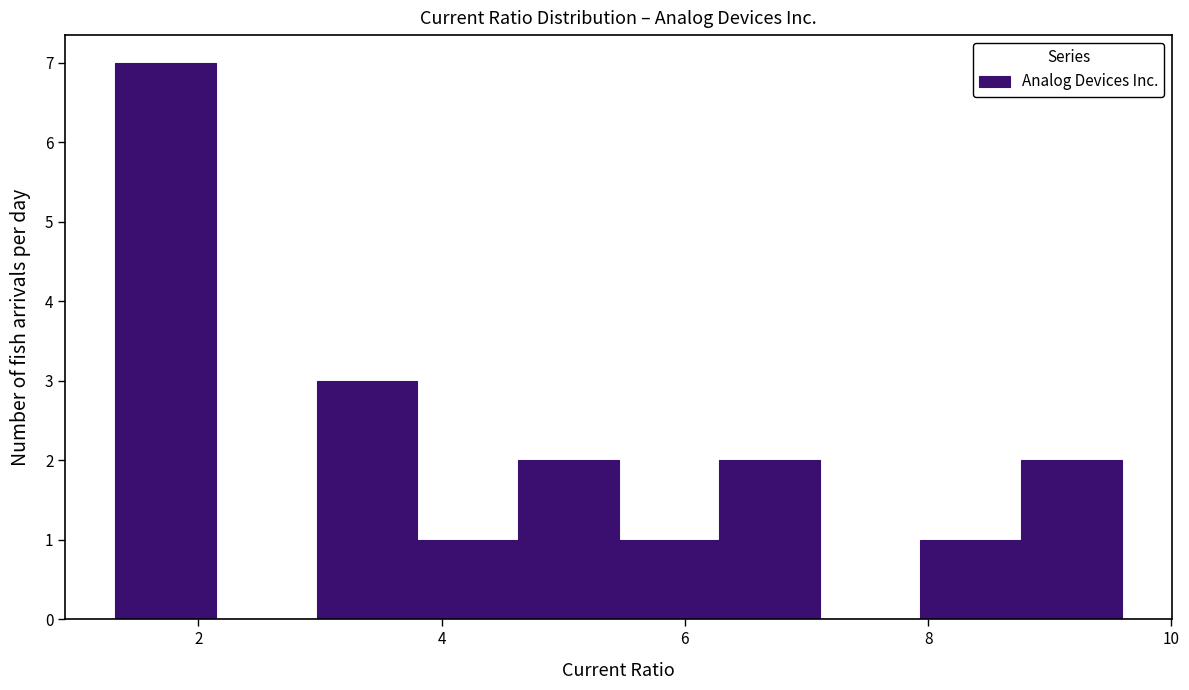

Over which range of the x-axis is the bar tallest?

1.4 to 2.2